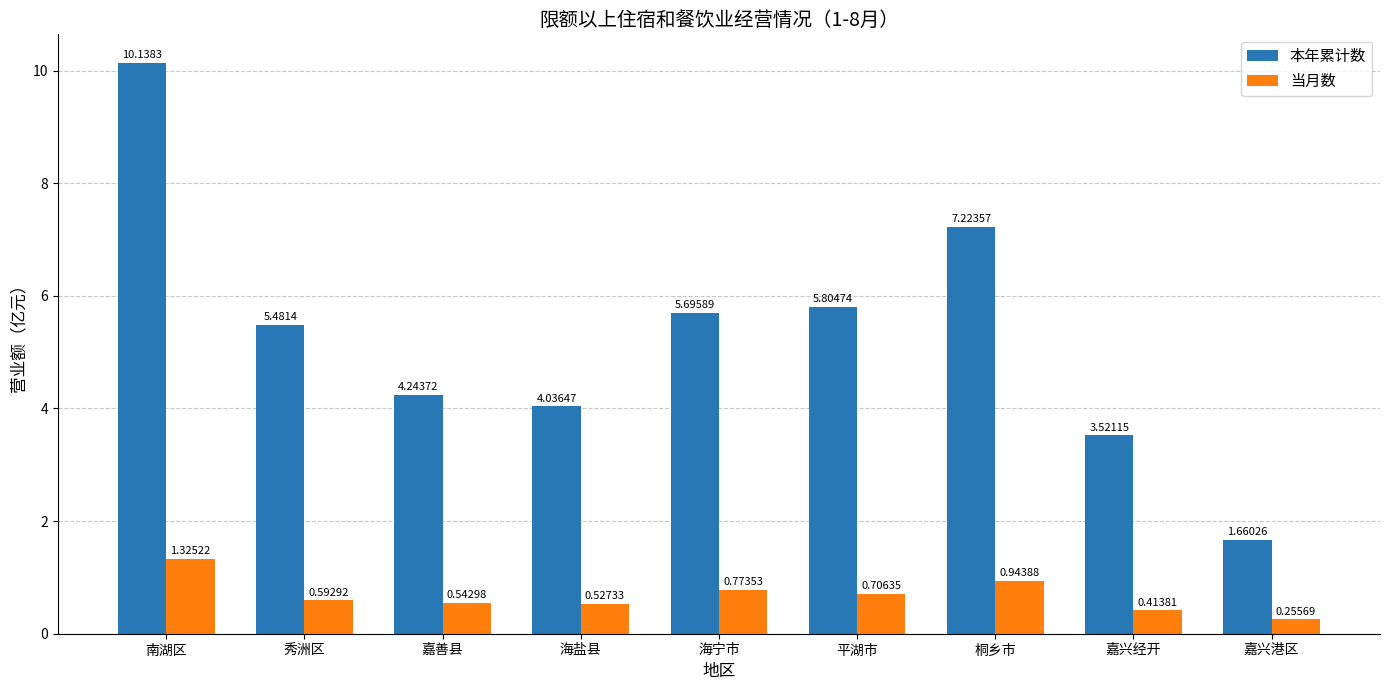

What is the spread (max minus min) of values at 南湖区?

8.8